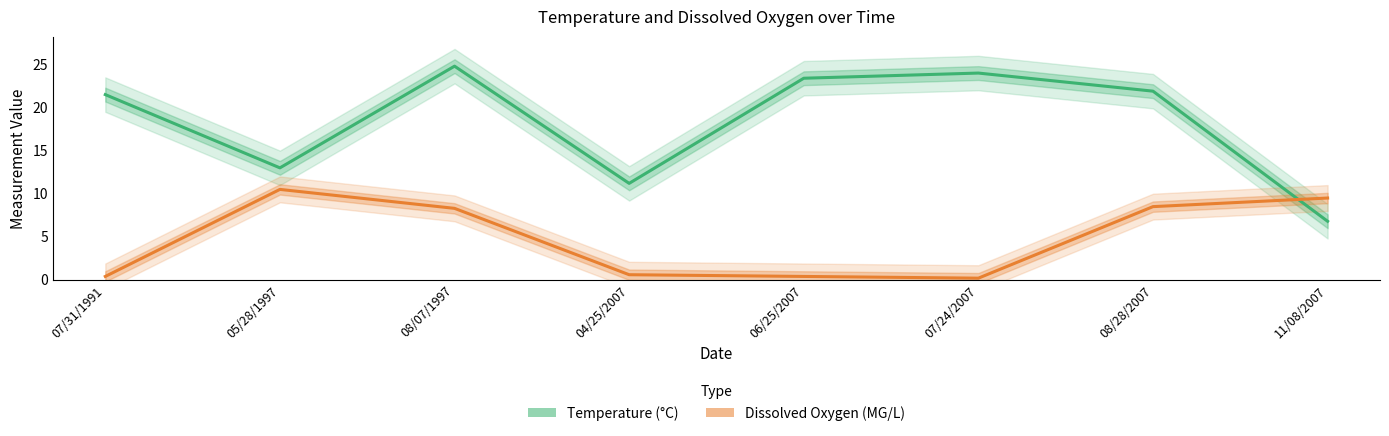

Which has a higher value, 06/25/2007 or 08/28/2007?

06/25/2007